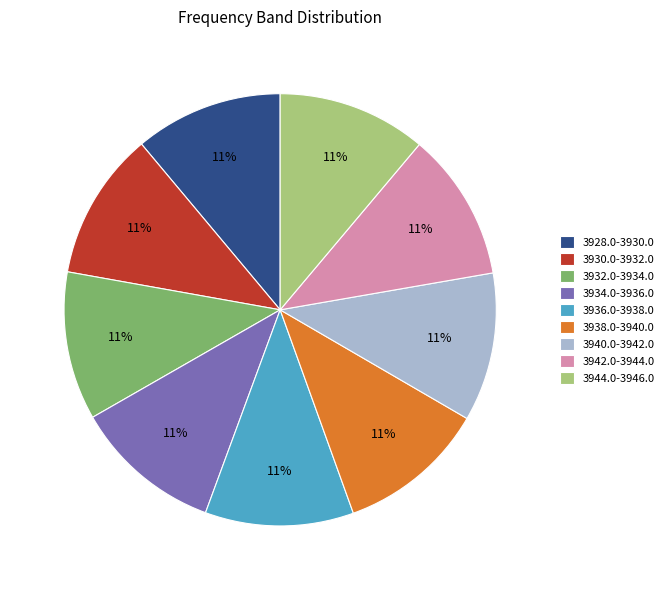

Does 3942.0-3944.0 represent more than half of the total?

No